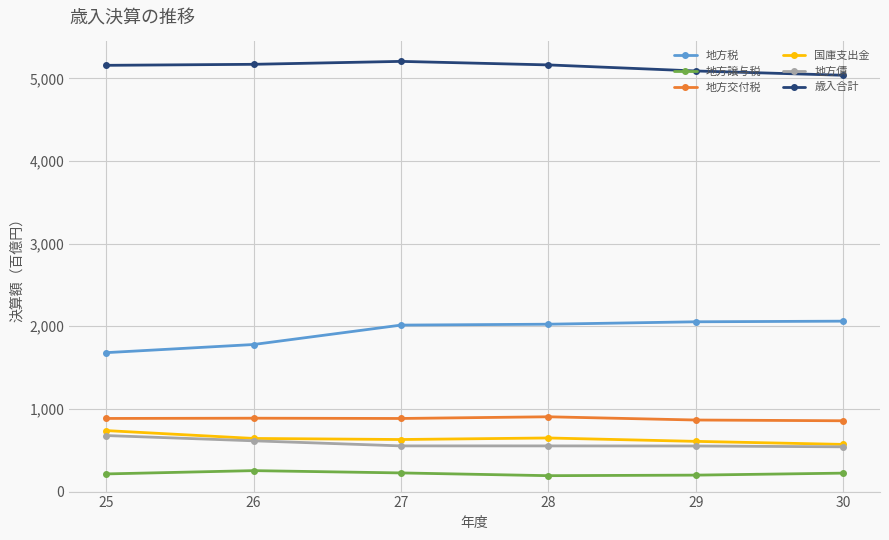

What is the difference between the maximum and minimum values in the 地方債 series?

1365999